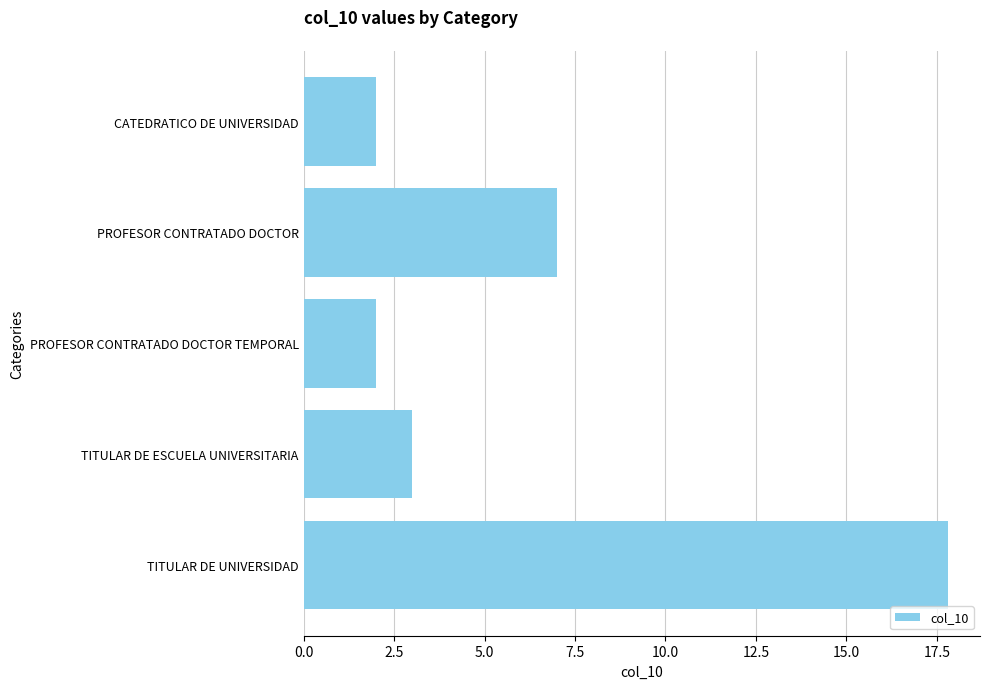

At which label is the value closest to 9?

PROFESOR CONTRATADO DOCTOR